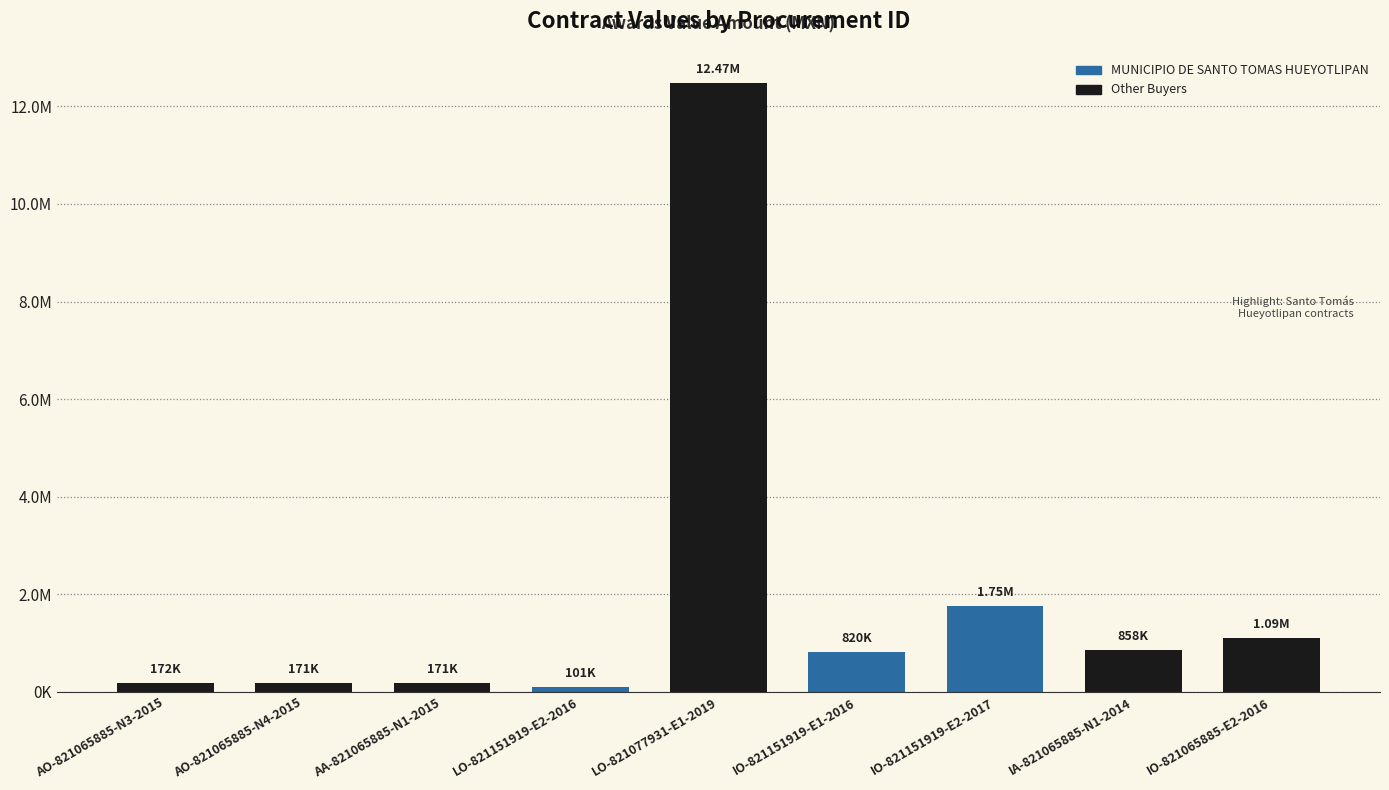

How many bars are there in total?

9